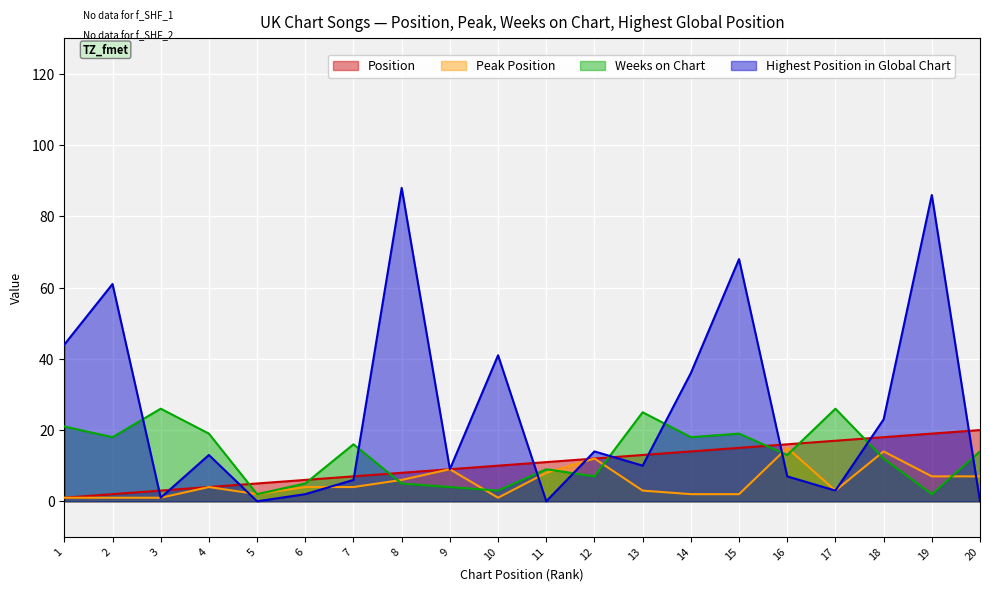

Is it true that Weeks on Chart equals 32 at 4?

False